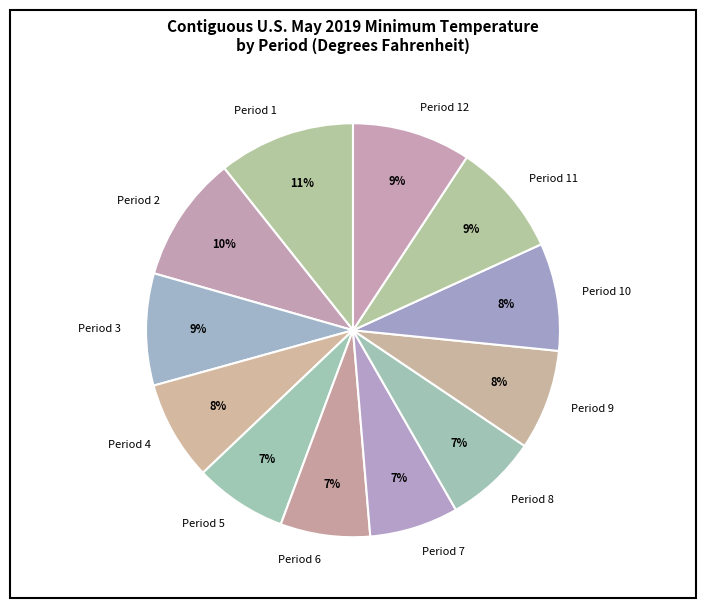

Approximately how many times larger is the value at Period 9 compared to Period 5?

1.1